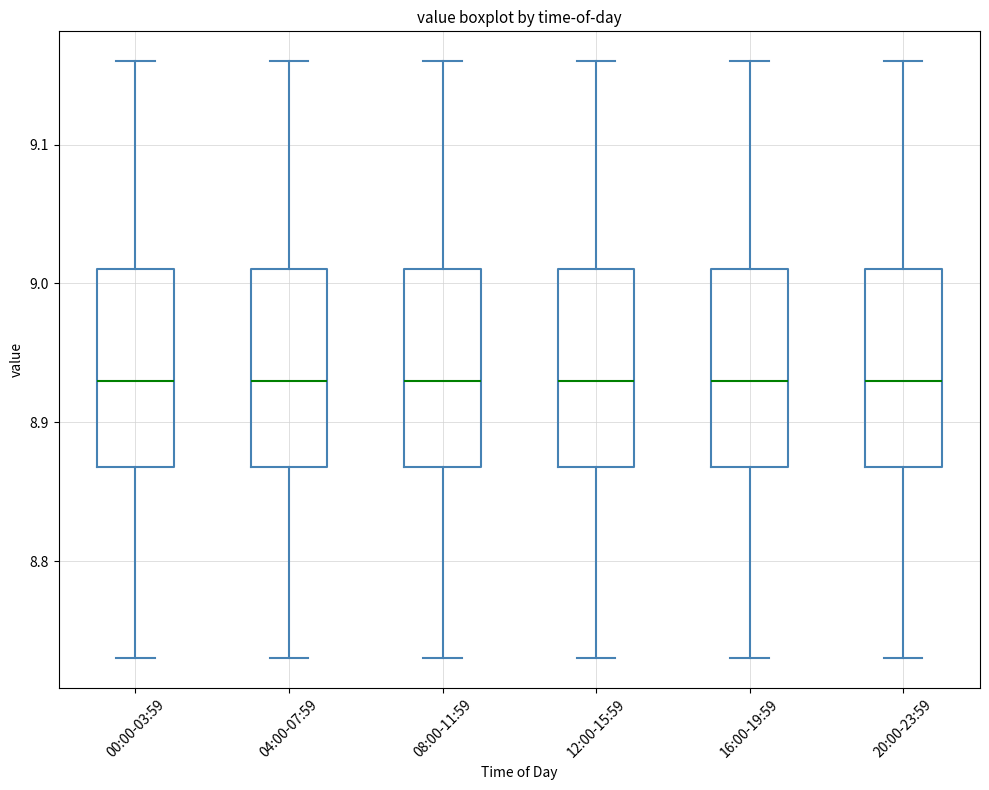

Reading left to right, transcribe this box plot: for each box, give where its median line is, the range the box spans, and where its two whiskers end, as read against the y-axis. The values are not printed on the chart, so give them approximately, as read against the axis.

00:00-03:59: median 8.93, box 8.87 to 9.01, whiskers 8.73 to 9.16
04:00-07:59: median 8.93, box 8.87 to 9.01, whiskers 8.73 to 9.16
08:00-11:59: median 8.93, box 8.87 to 9.01, whiskers 8.73 to 9.16
12:00-15:59: median 8.93, box 8.87 to 9.01, whiskers 8.73 to 9.16
16:00-19:59: median 8.93, box 8.87 to 9.01, whiskers 8.73 to 9.16
20:00-23:59: median 8.93, box 8.87 to 9.01, whiskers 8.73 to 9.16